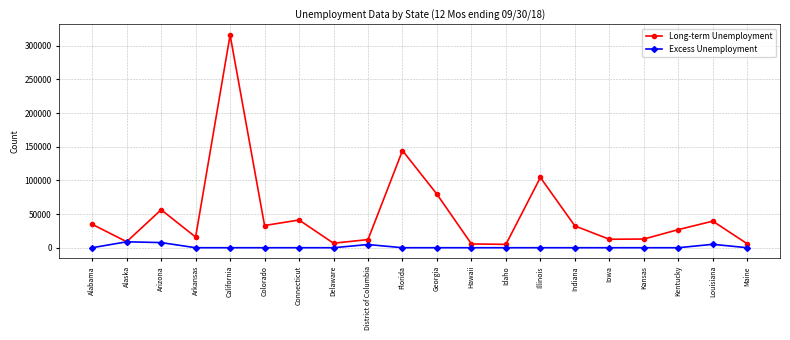

What is the maximum value shown in the chart?

316100